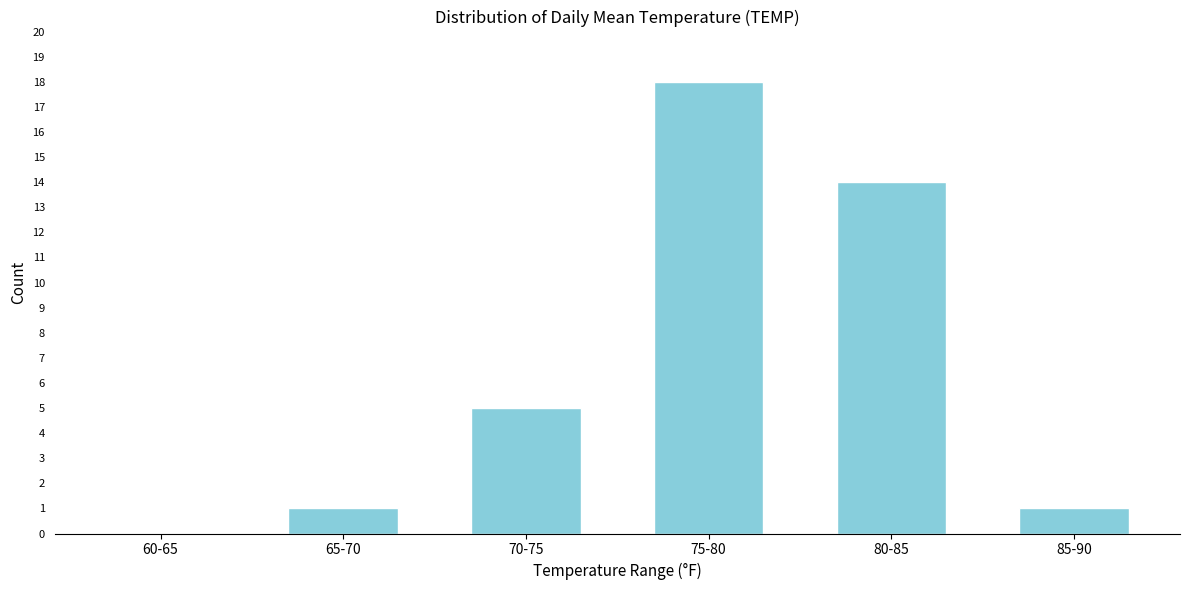

Reading left to right, what are all the values shown in this chart?

60-65=0	65-70=1	70-75=5	75-80=18	80-85=14	85-90=1